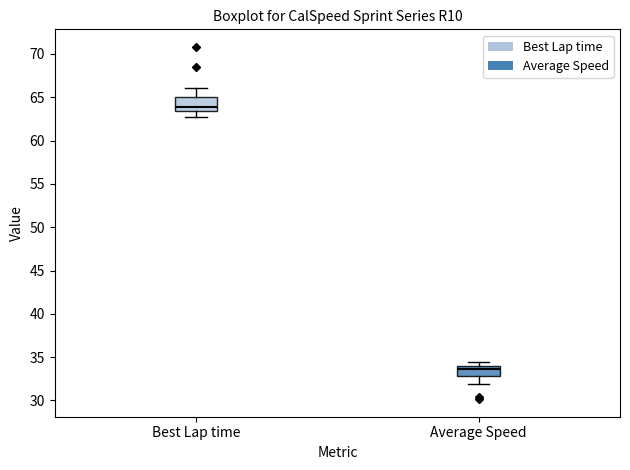

Where does the upper whisker of the box for Best Lap time end on the y-axis? The values are not printed on the chart, so give them approximately, as read against the axis.

66.0